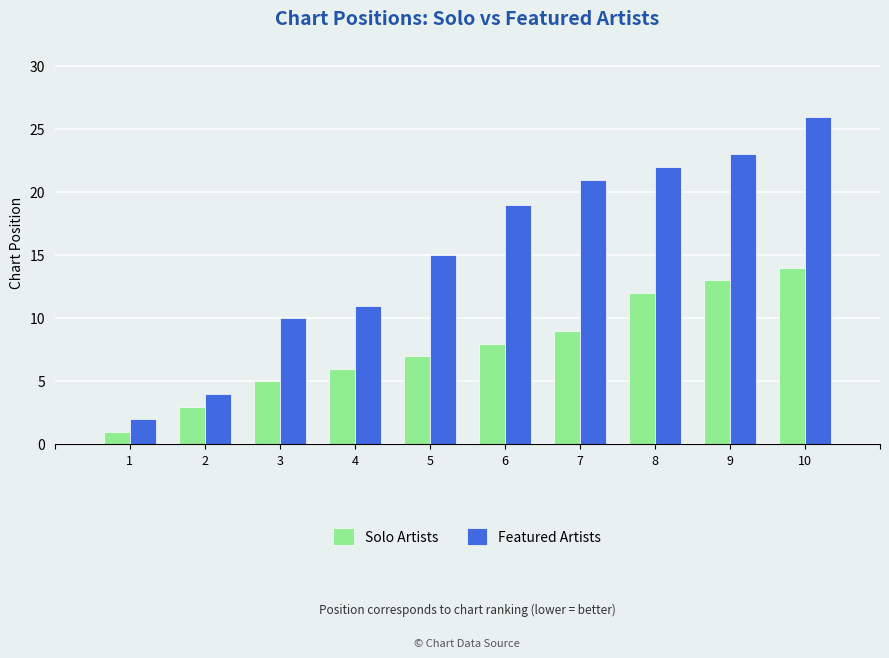

Which series has the largest range (max minus min)?

Featured Artists